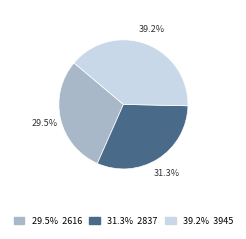

Does any single category account for the majority?

No